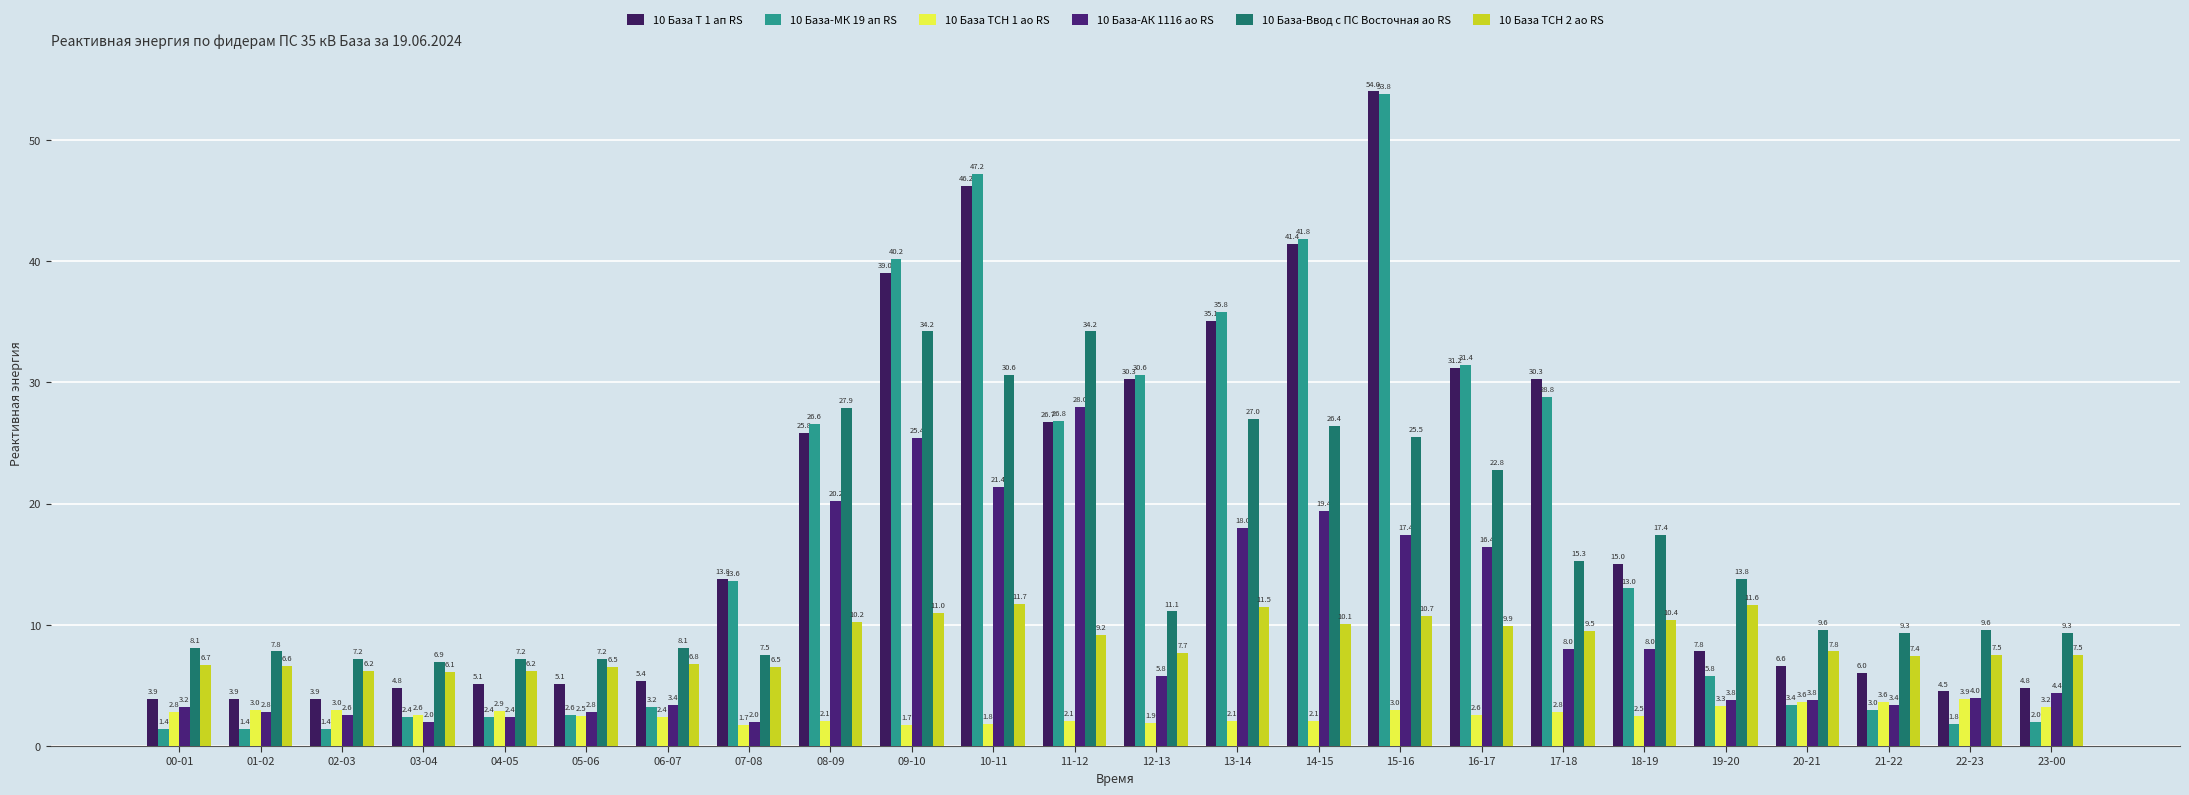

Reading left to right, extract all data points from this chart.

10 База Т 1 ап RS: 3.9	3.9	3.9	4.8	5.1	5.1	5.4	13.8	25.8	39.0	46.2	26.7	30.3	35.1	41.4	54.0	31.2	30.3	15.0	7.8	6.6	6.0	4.5	4.8
10 База-МК 19 ап RS: 1.4	1.4	1.4	2.4	2.4	2.6	3.2	13.6	26.6	40.2	47.2	26.8	30.6	35.8	41.8	53.8	31.4	28.8	13.0	5.8	3.4	3.0	1.8	2.0
10 База ТСН 1 ао RS: 2.8	3.0	3.0	2.6	2.9	2.5	2.4	1.7	2.1	1.7	1.8	2.1	1.9	2.1	2.1	3.0	2.6	2.8	2.5	3.3	3.6	3.6	3.9	3.2
10 База-АК 1116 ао RS: 3.2	2.8	2.6	2.0	2.4	2.8	3.4	2.0	20.2	25.4	21.4	28.0	5.8	18.0	19.4	17.4	16.4	8.0	8.0	3.8	3.8	3.4	4.0	4.4
10 База-Ввод с ПС Восточная ао RS: 8.1	7.8	7.2	6.9	7.2	7.2	8.1	7.5	27.9	34.2	30.6	34.2	11.1	27.0	26.4	25.5	22.8	15.3	17.4	13.8	9.6	9.3	9.6	9.3
10 База ТСН 2 ао RS: 6.7	6.6	6.2	6.1	6.2	6.5	6.8	6.5	10.2	11.0	11.7	9.2	7.7	11.5	10.1	10.7	9.9	9.5	10.4	11.6	7.8	7.4	7.5	7.5